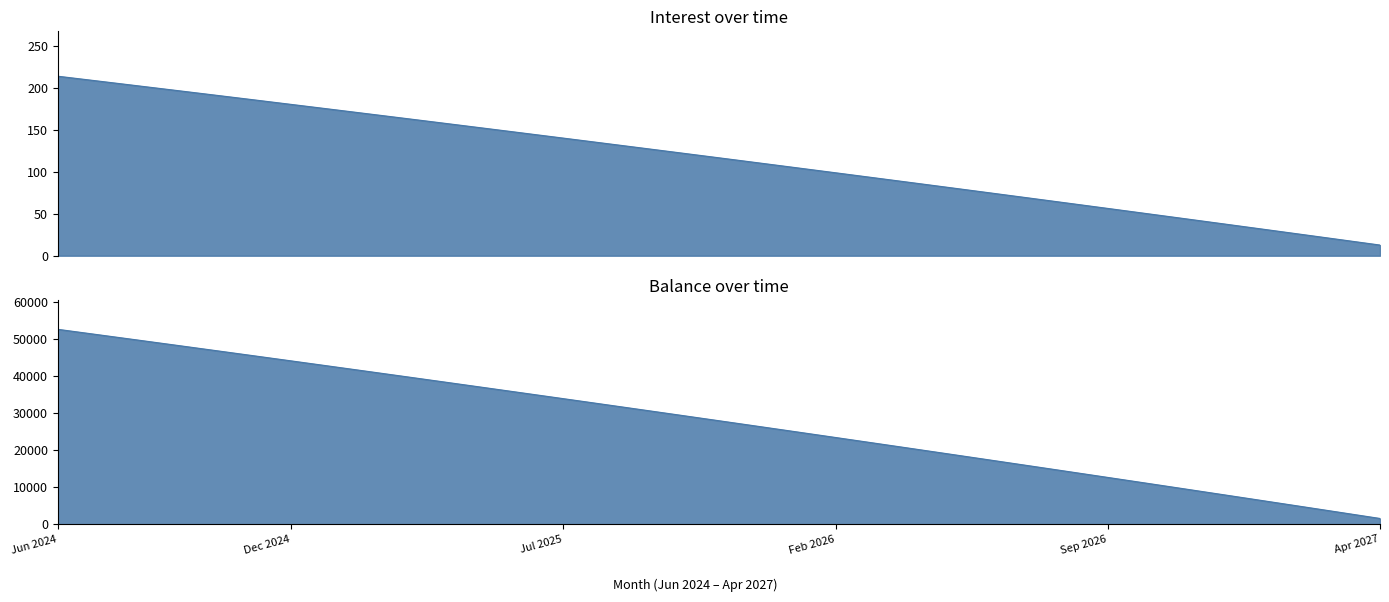

How many data points in Balance are above 27993?

17